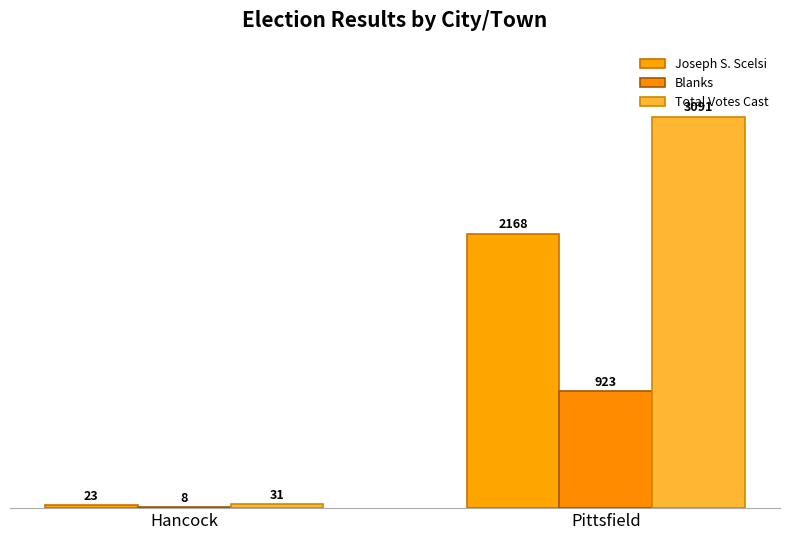

How many categories are shown in the chart?

2